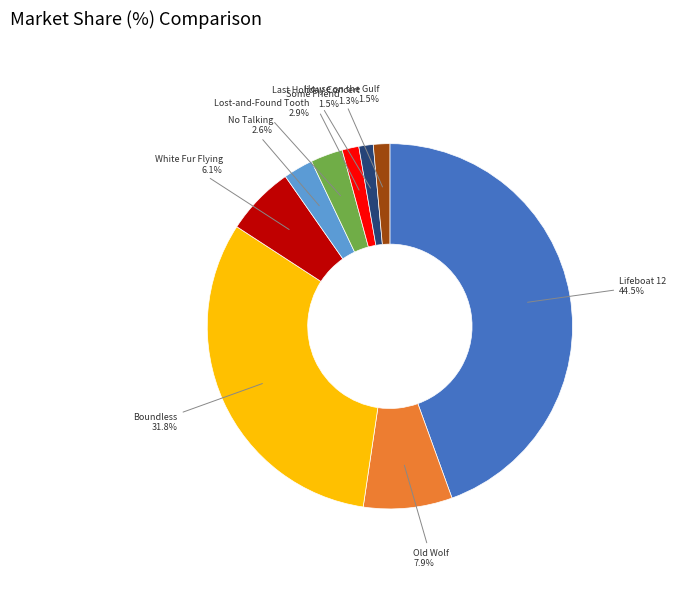

Is there a majority slice in this chart?

No